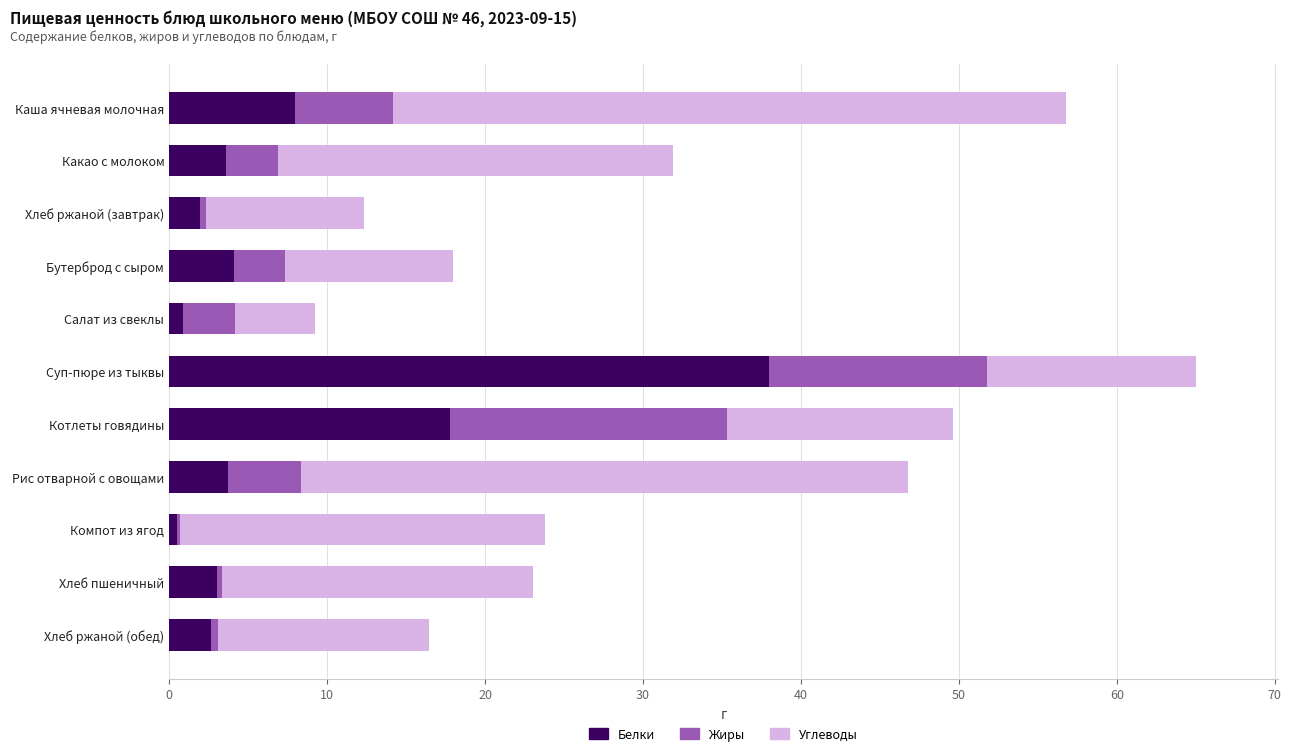

At which category is the sum across all series the highest?

Суп-пюре из тыквы